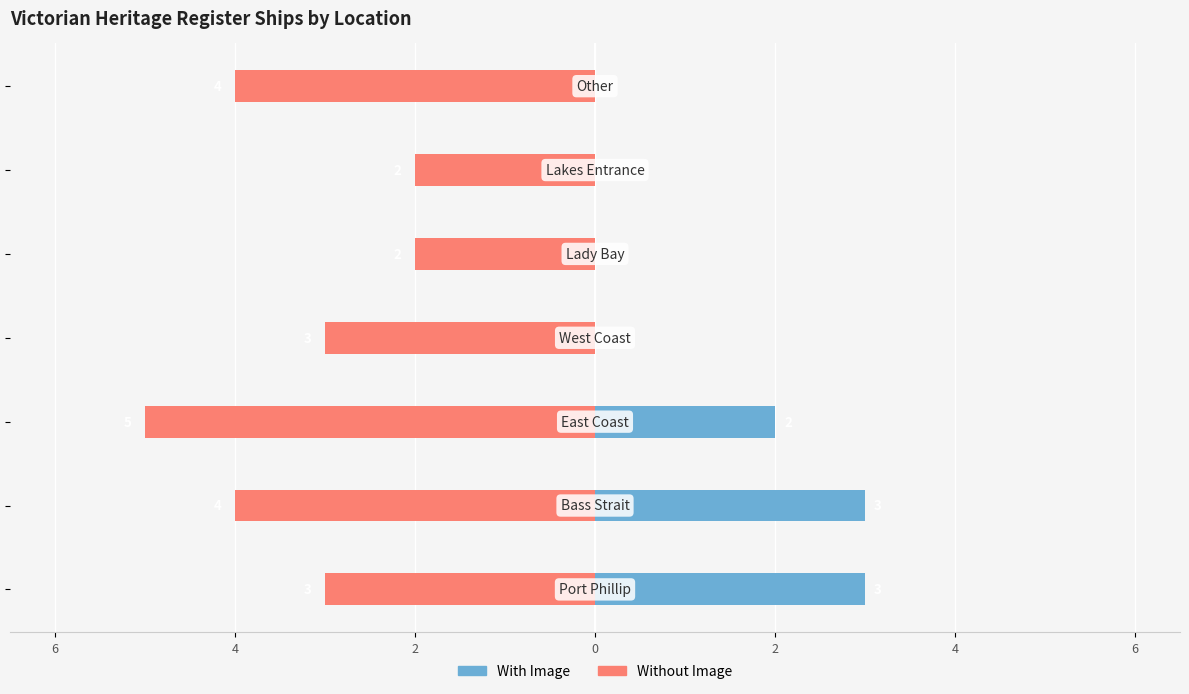

The Without Image series shows -4 at 4. True or false?

True